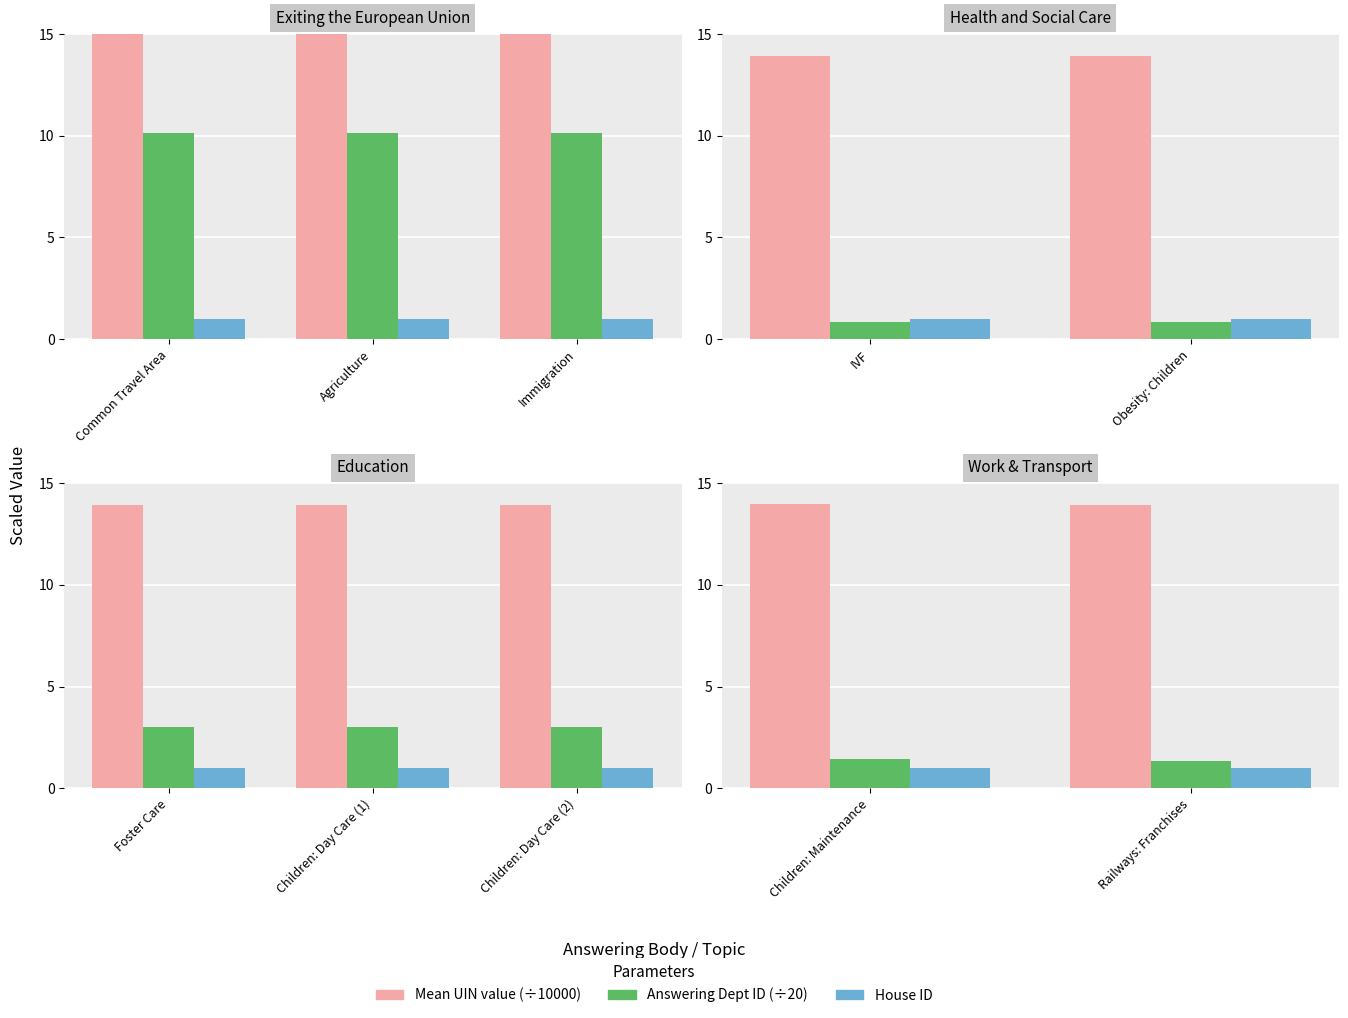

The Mean UIN value series shows 3.0 at Railways: Franchises. True or false?

False